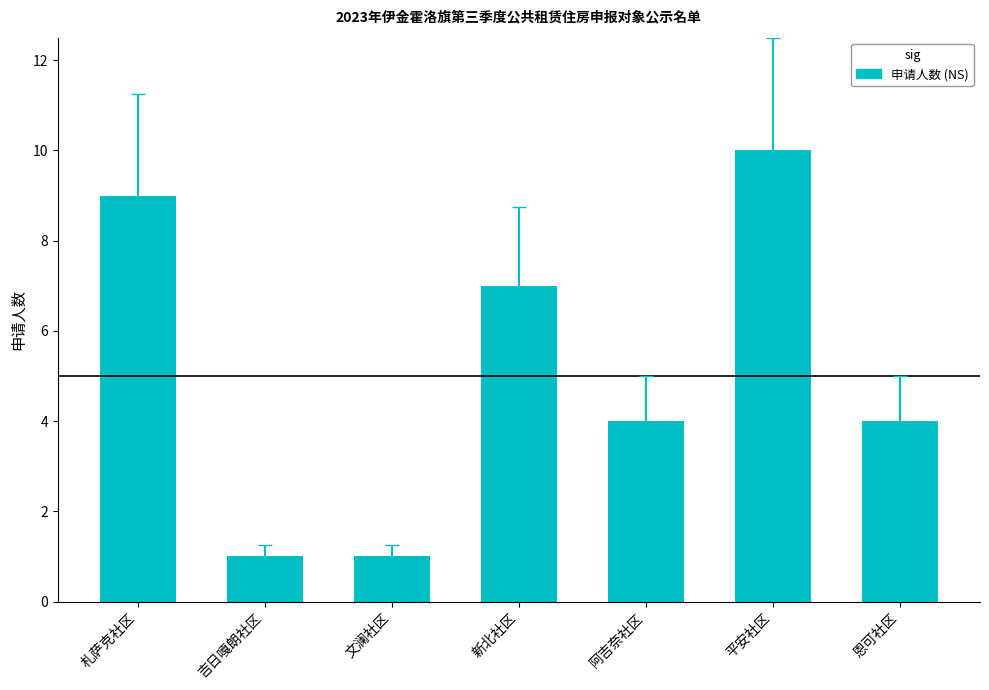

Which has a higher value, 恩可社区 or 新北社区?

新北社区